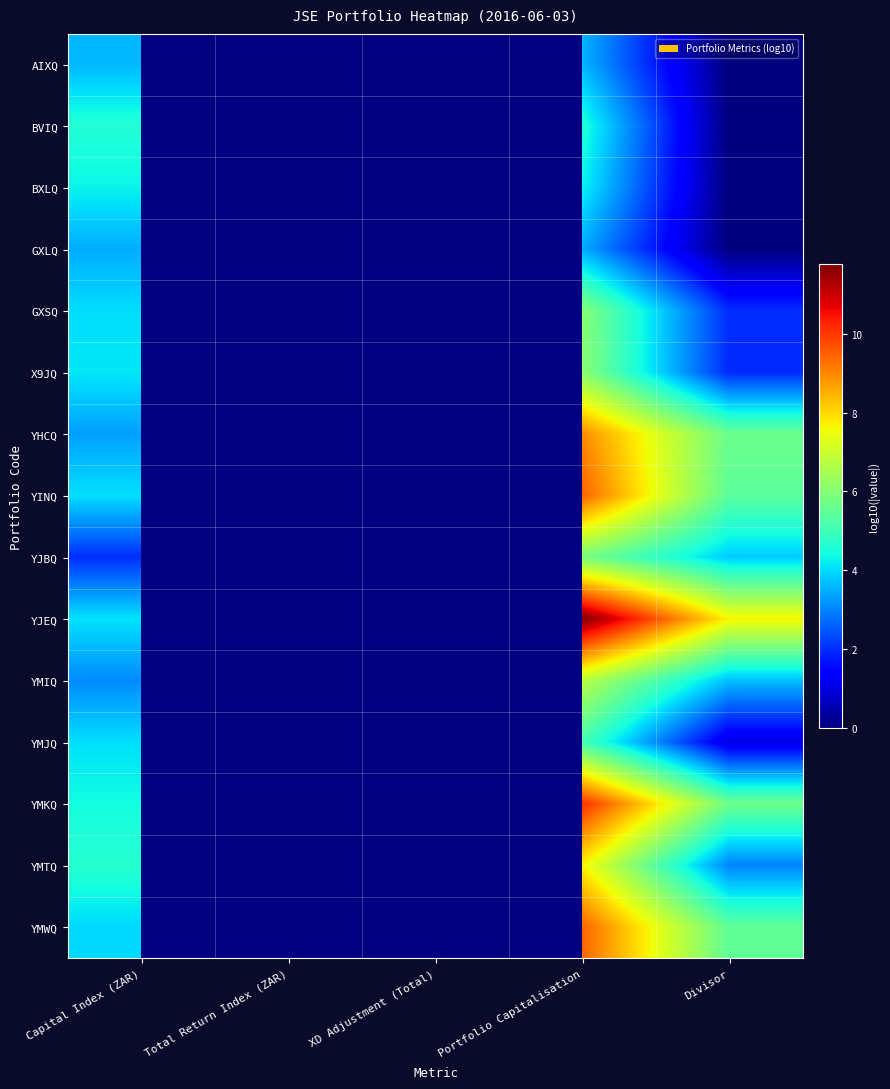

At which category is the sum across all series the highest?

Portfolio Capitalisation